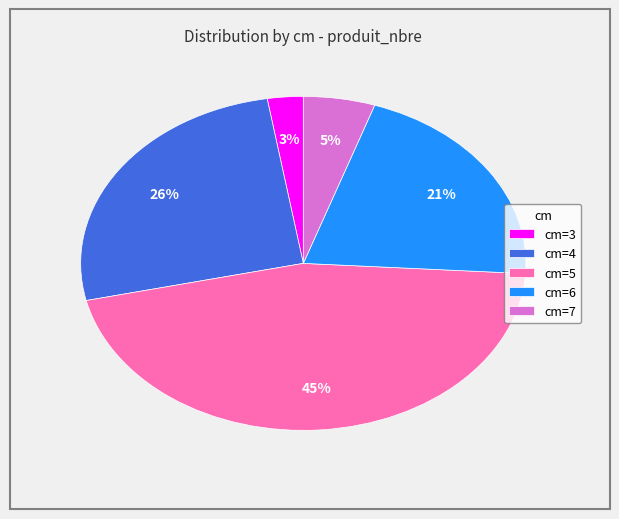

To the nearest percent, what is the average slice percentage?

20%